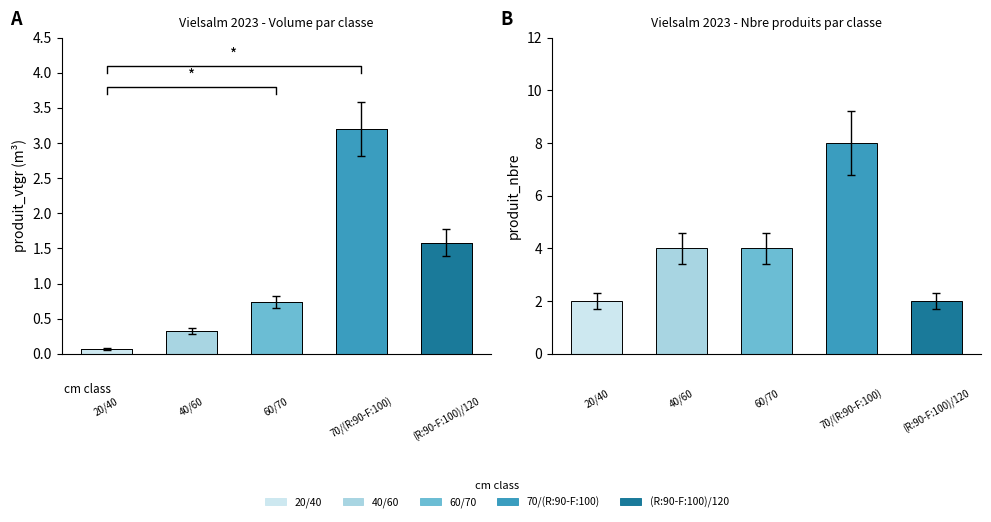

Reading left to right, list all the values displayed in this chart.

0.1	0.3	0.7	3.2	1.6